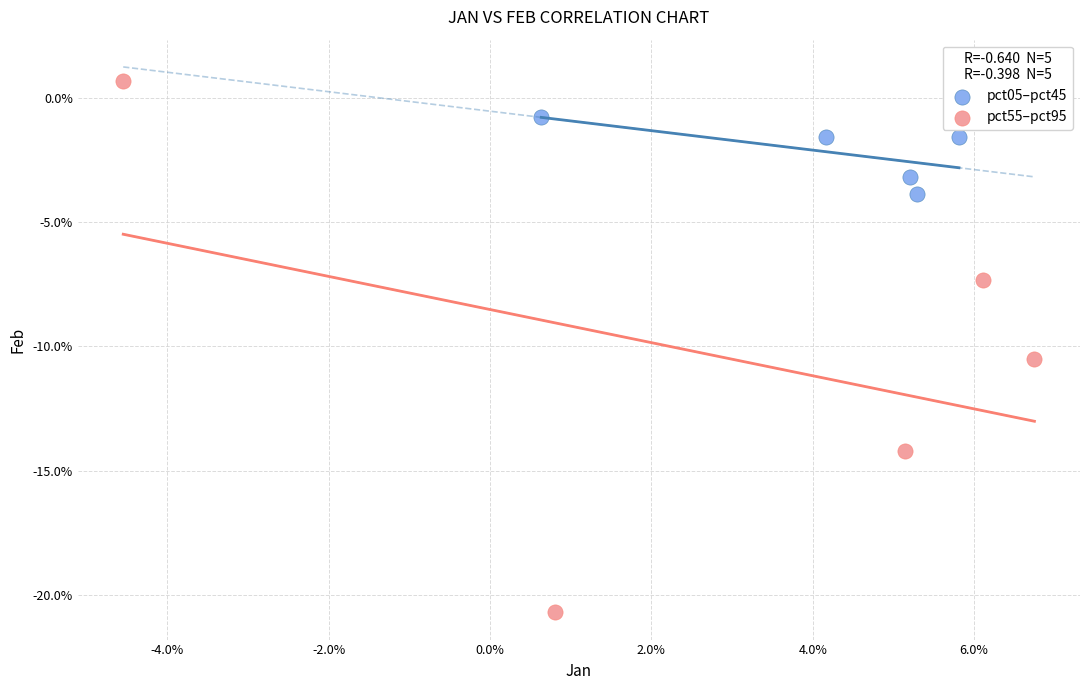

Which series contains the lowest Y value?

pct55–pct95